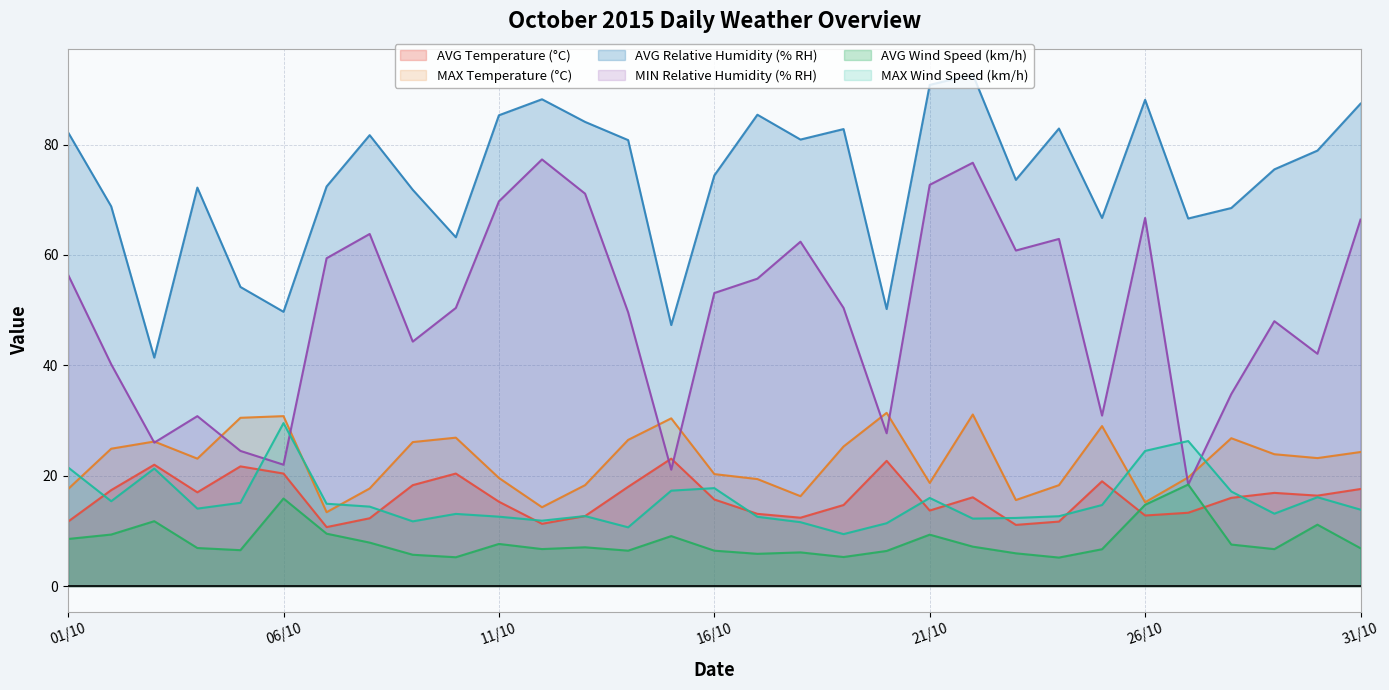

What is the label of the 5th point from the right?

27/10/2015